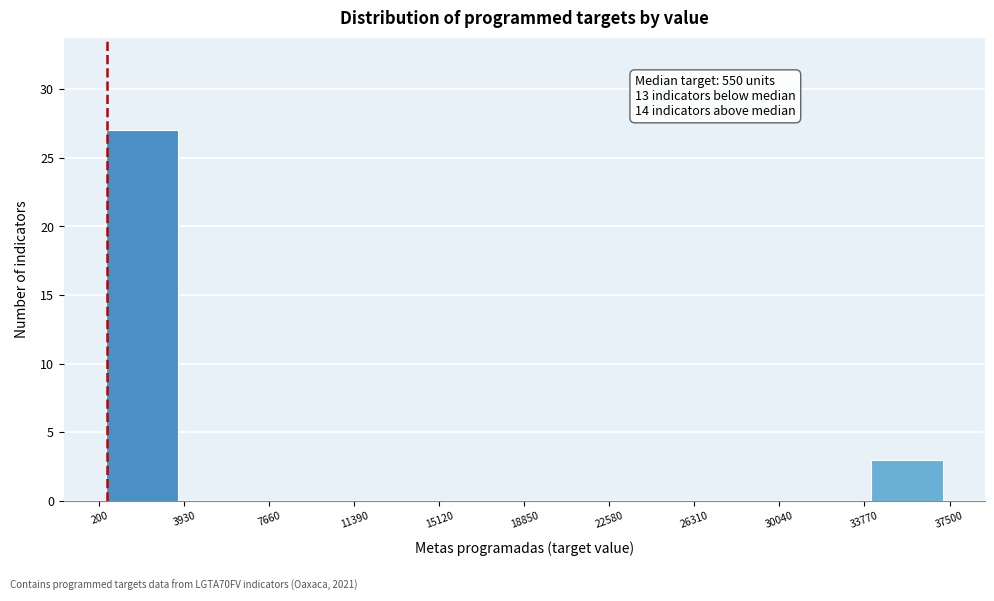

Which range on the x-axis has the tallest bar?

200 to 3930